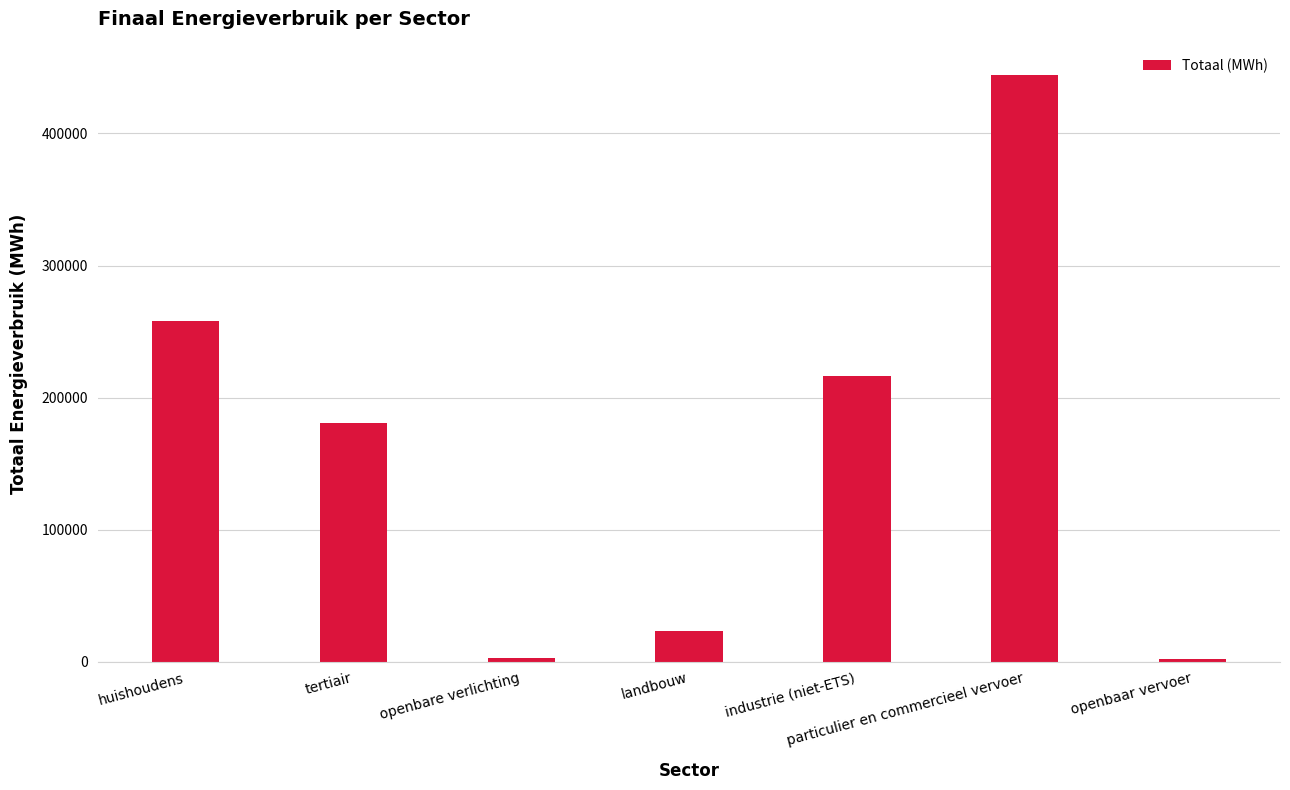

What is the sum of all values?

1126432.6